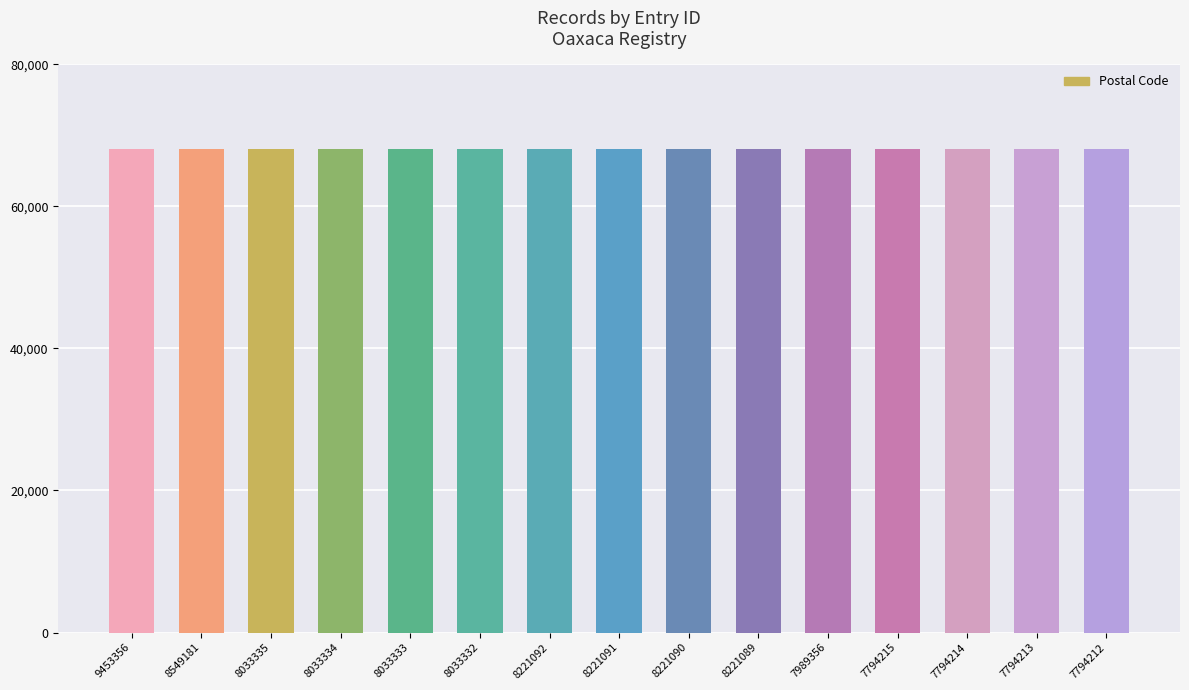

What is the sum of all values?

1020671